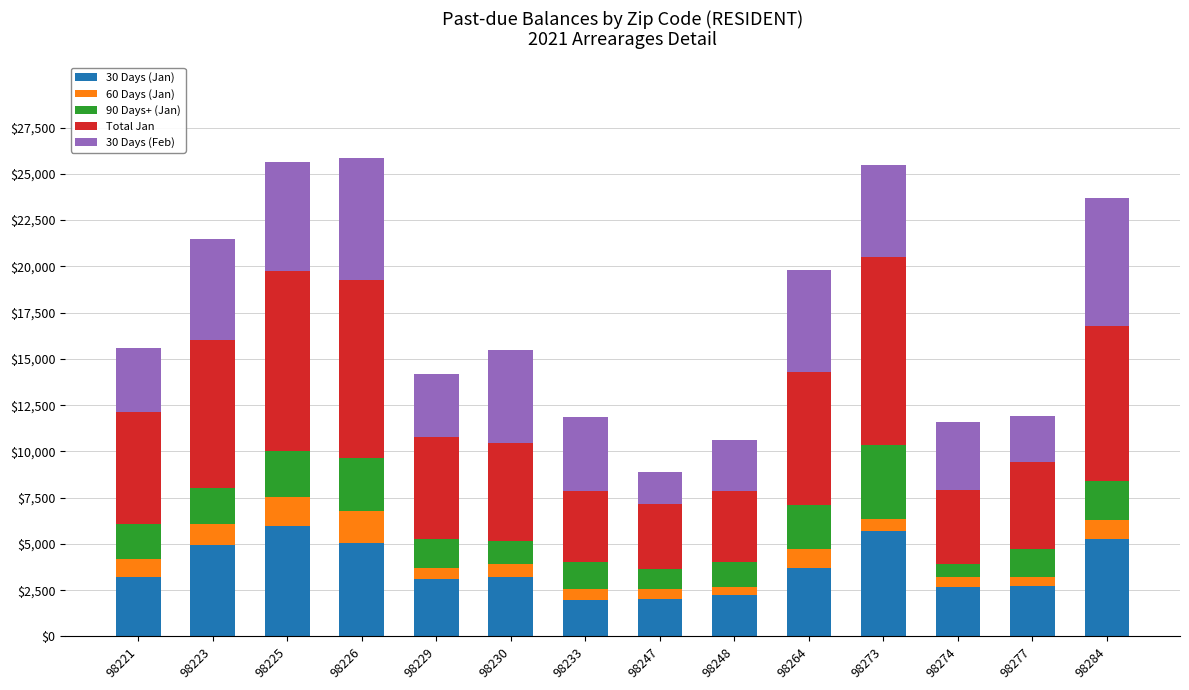

What is the difference between the maximum and second lowest values in the 30 Days (Jan) series?

3910.5